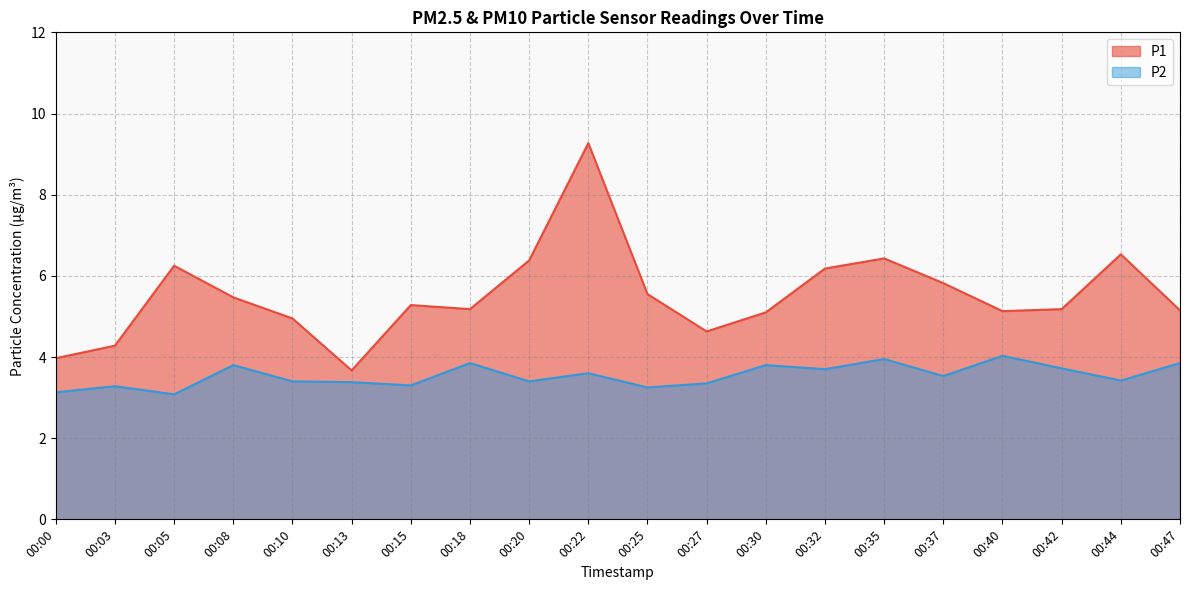

In P1, how many points are higher than both neighbors (excluding endpoints)?

5